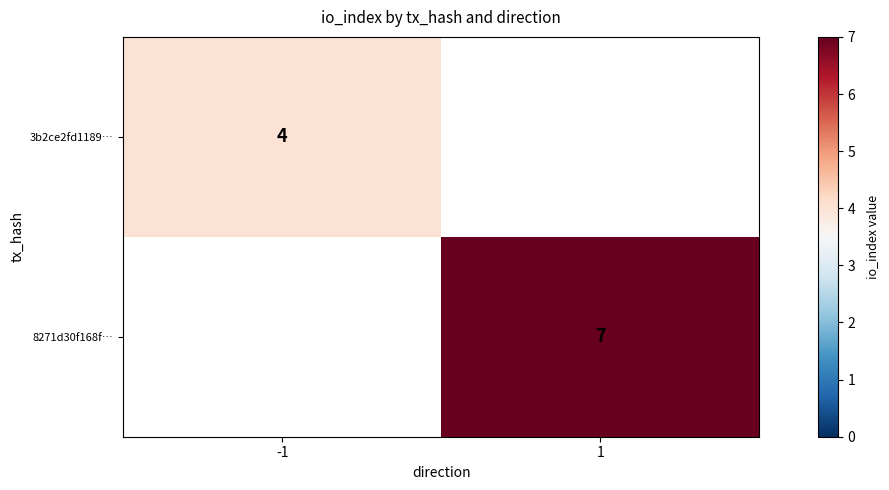

Is the value of 8271d30f168f… at 1 greater than the value of 3b2ce2fd1189… at -1?

Yes